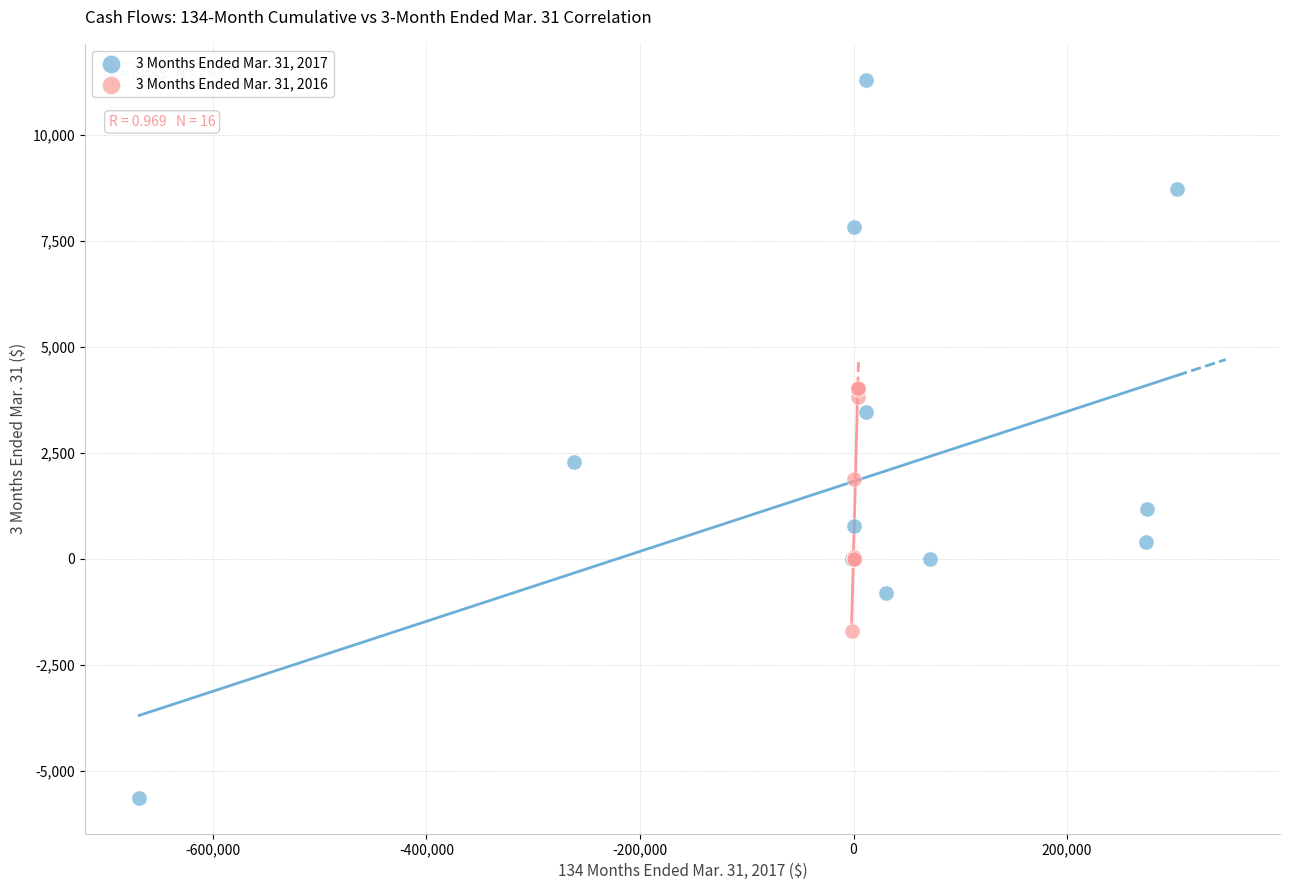

Which series has the widest spread of Y values?

3 Months Ended Mar. 31, 2017